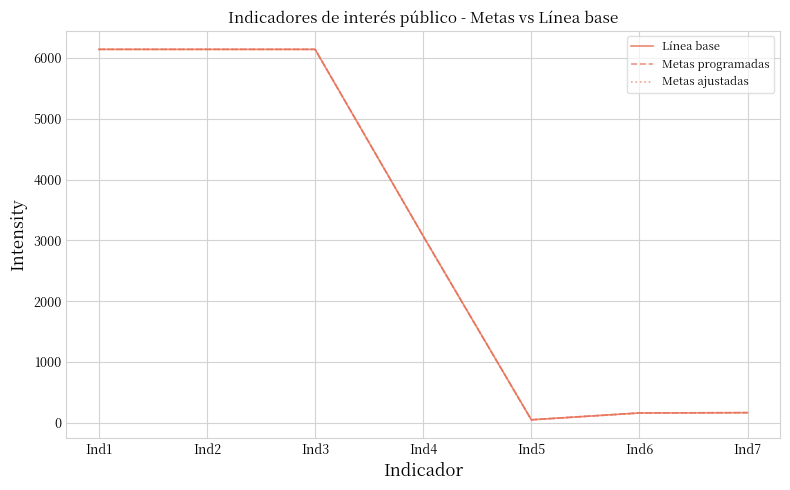

Does the chart display data point markers on the line(s)?

No